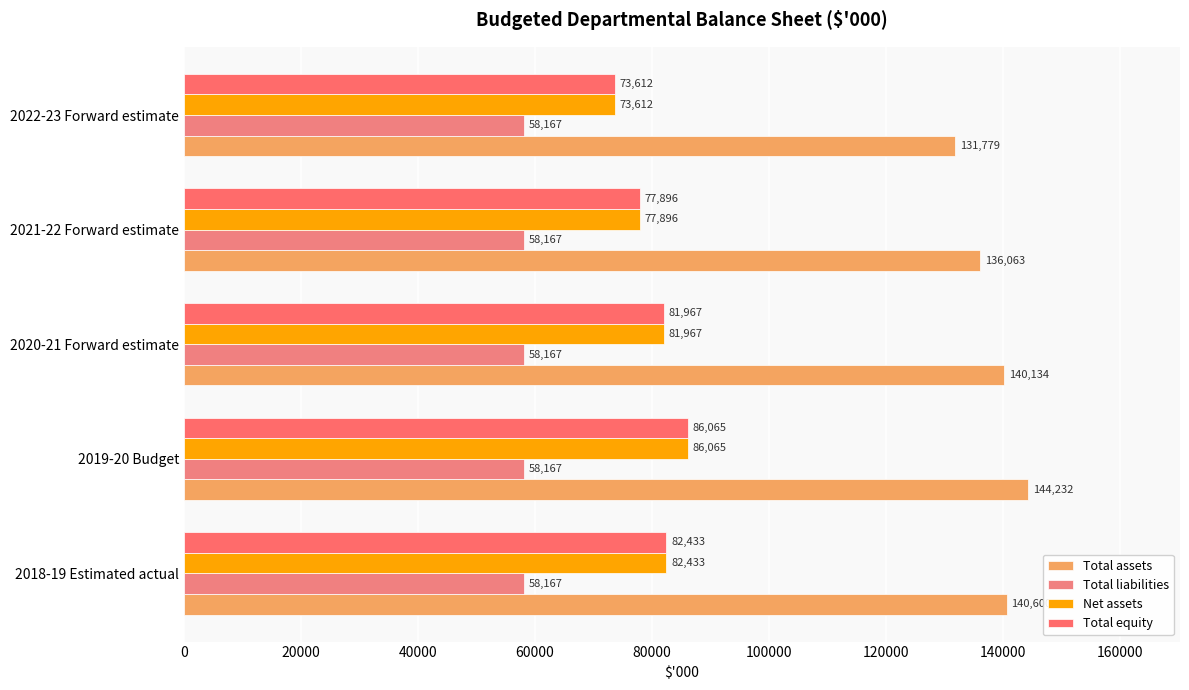

What is the difference between the second highest and second lowest values in the Total equity series?

4537